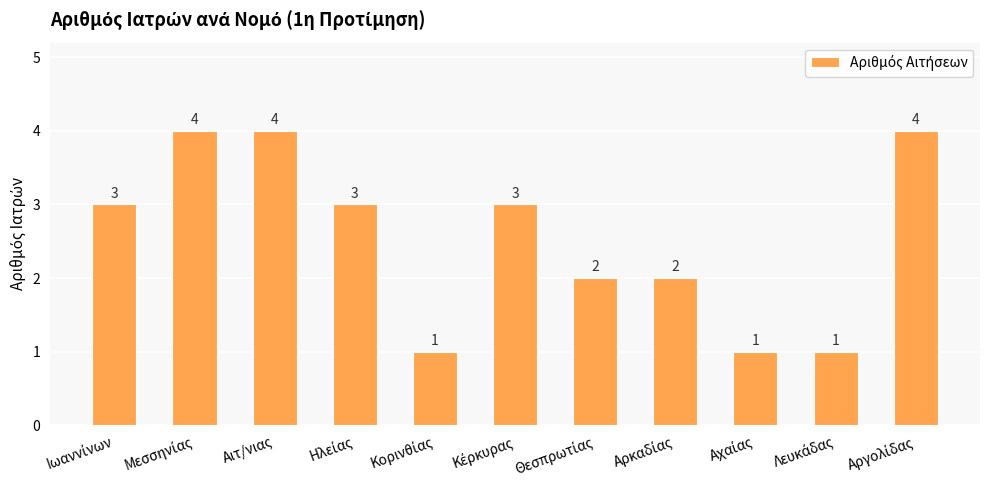

What is the average value?

3